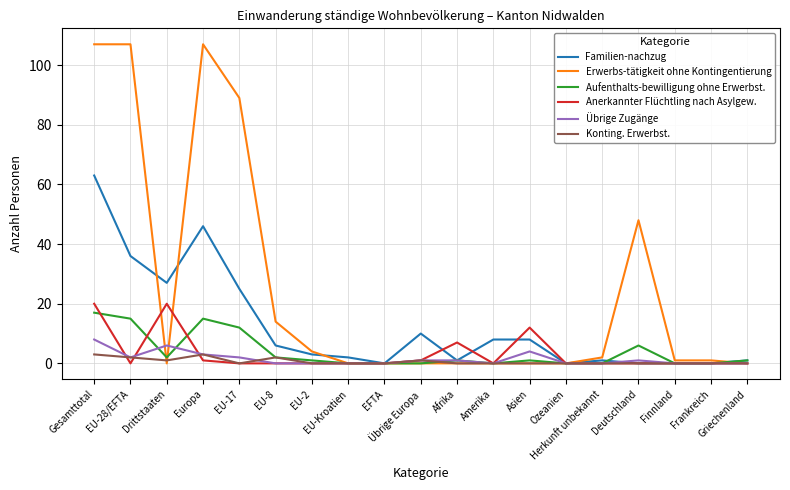

Which series has the largest total across all categories?

Erwerbs-tätigkeit ohne Kontingentierung